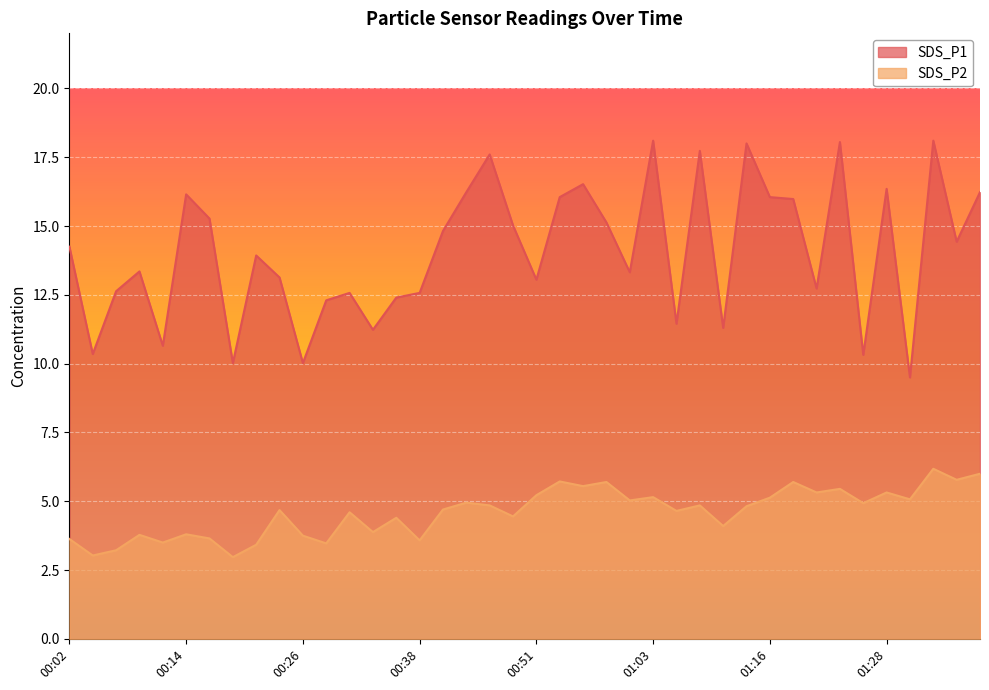

What is the label of the 11th point from the right?

01:13